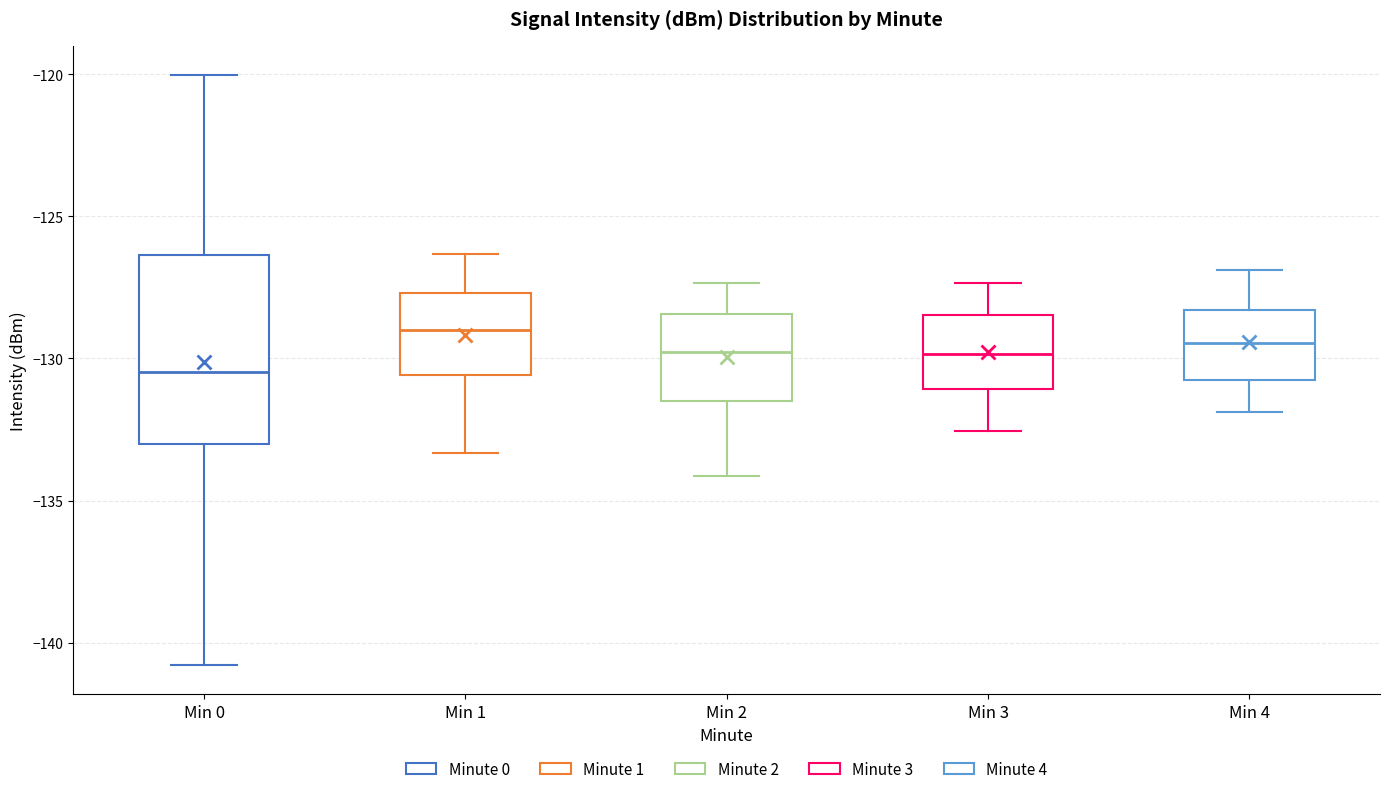

Reading left to right, read every box against the y-axis: the position of its median line, the range the box covers, and the ends of its whiskers. The values are not printed on the chart, so give them approximately, as read against the axis.

Min 0: median -130.5, box -133.0 to -126.5, whiskers -141.0 to -120.0
Min 1: median -129.0, box -130.5 to -127.5, whiskers -133.5 to -126.5
Min 2: median -130.0, box -131.5 to -128.5, whiskers -134.0 to -127.5
Min 3: median -130.0, box -131.0 to -128.5, whiskers -132.5 to -127.5
Min 4: median -129.5, box -131.0 to -128.5, whiskers -132.0 to -127.0